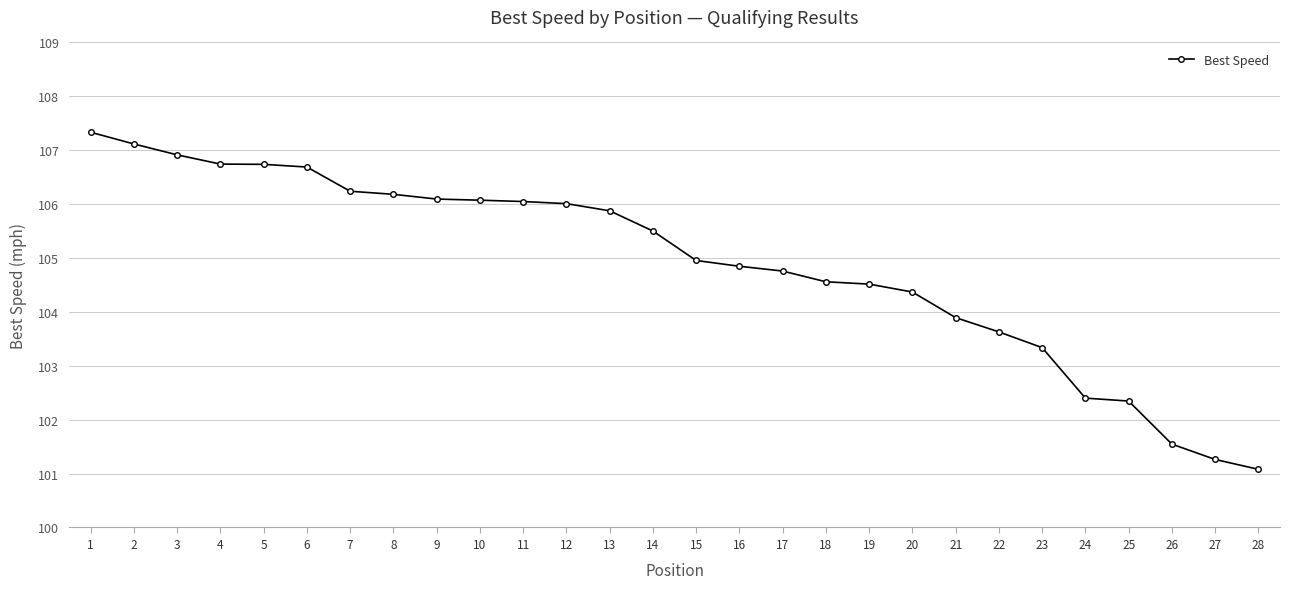

Count the number of categories in the chart.

28